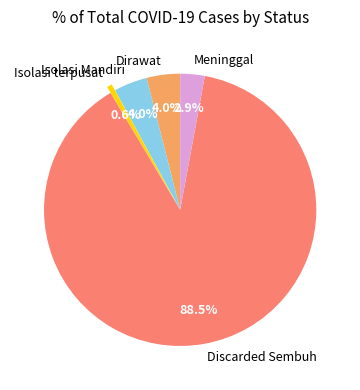

To the nearest percent, what is the difference between the Isolasi terpusat and Discarded Sembuh slice percentages?

88%